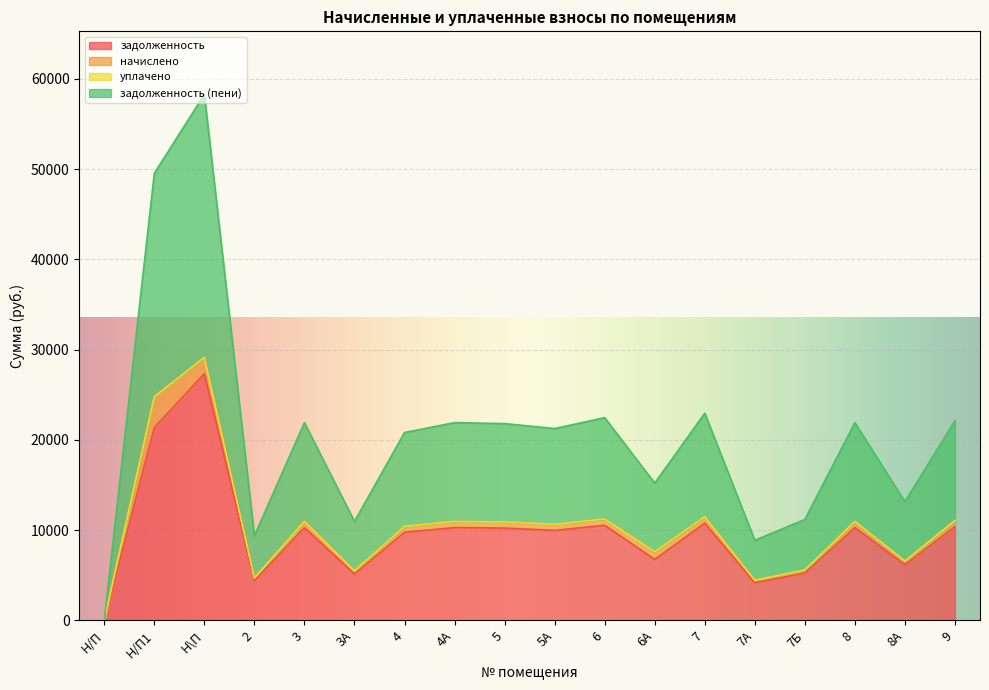

True or false: задолженность (пени) and задолженность intersect in this chart.

False